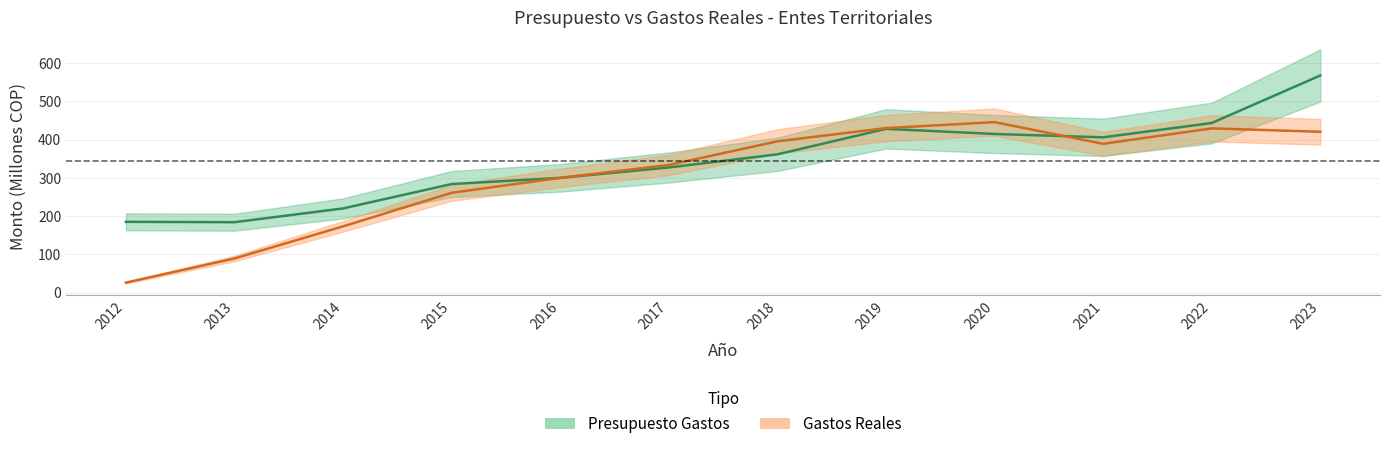

At which label does Presupuesto Gastos reach its minimum?

2013